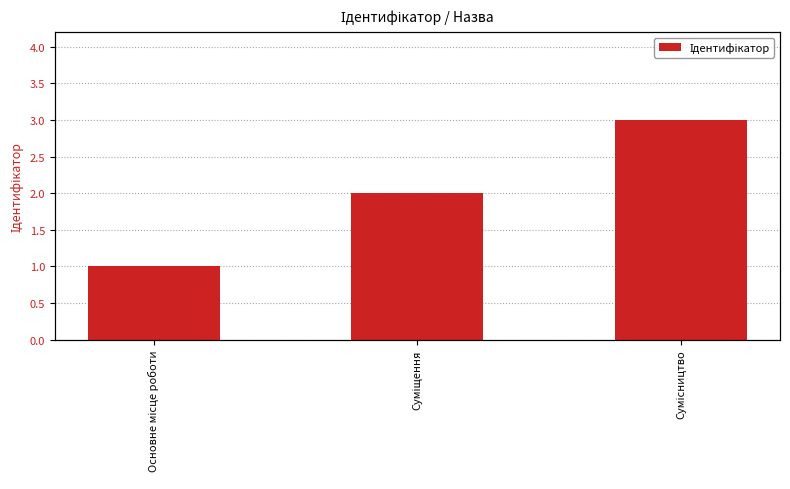

List the labels in order of value, smallest first.

Основне місце роботи, Суміщення, Сумісництво